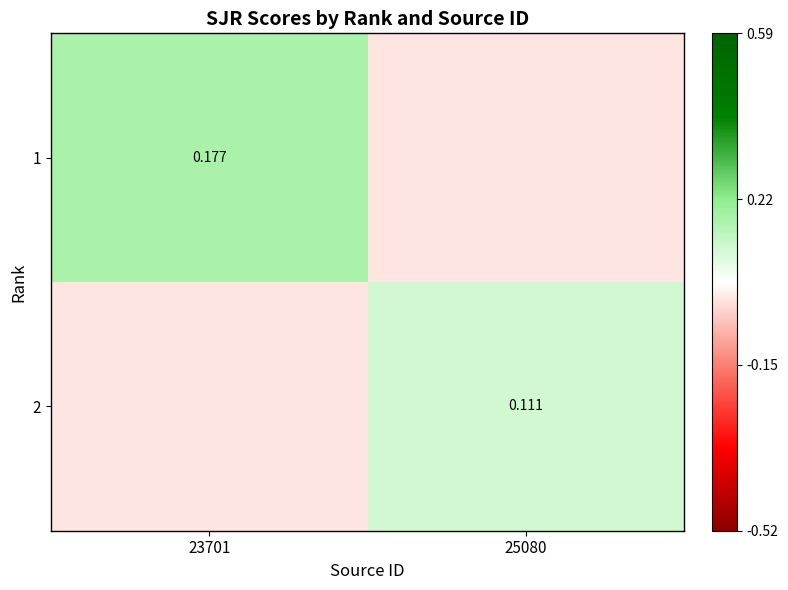

How many distinct data groups are displayed?

2